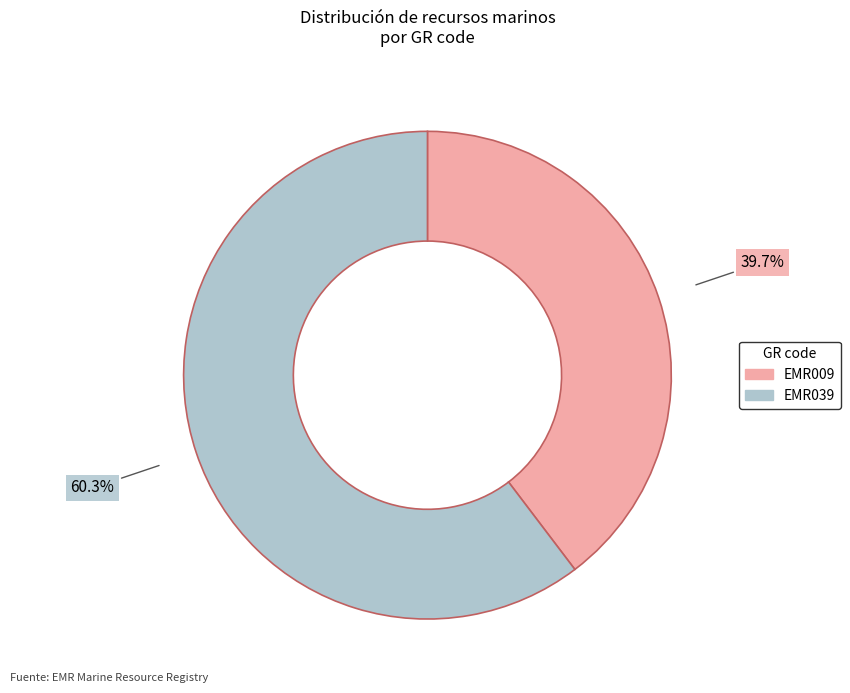

Which slice represents more than half of the pie?

EMR039